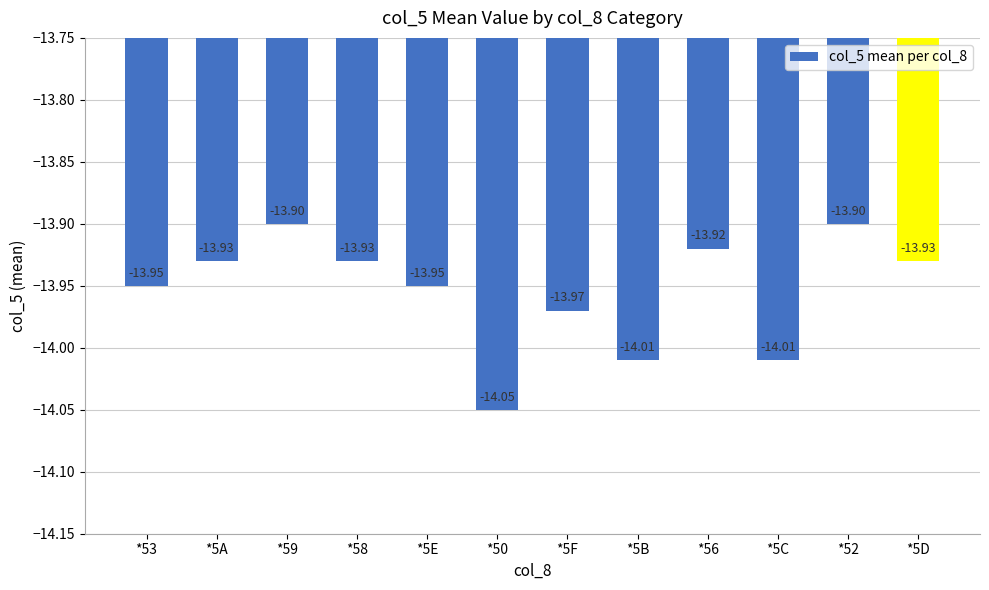

What is the sum of all values?

-167.4